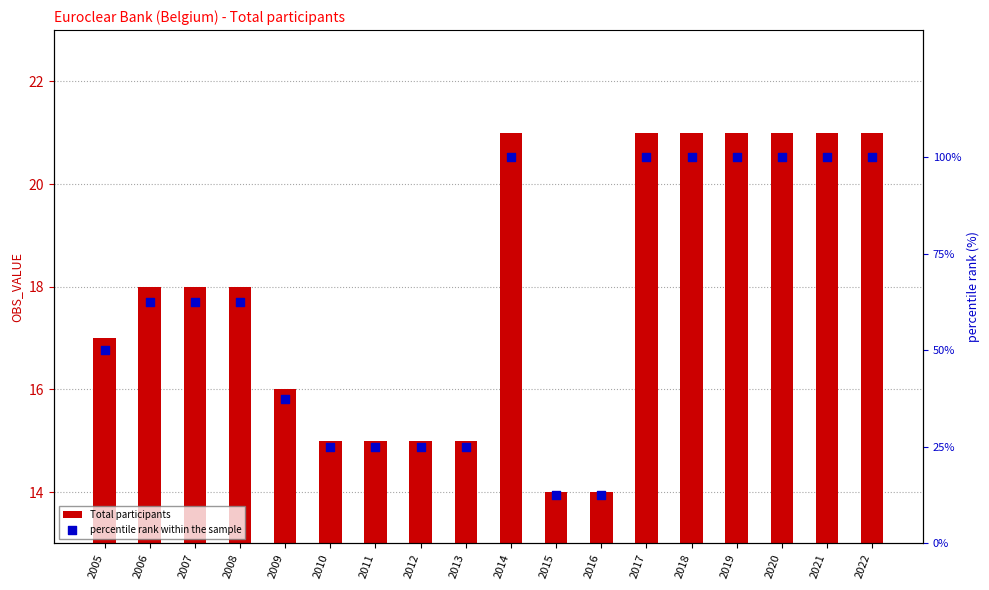

What are all the series names shown in the legend?

Total participants, percentile rank within the sample